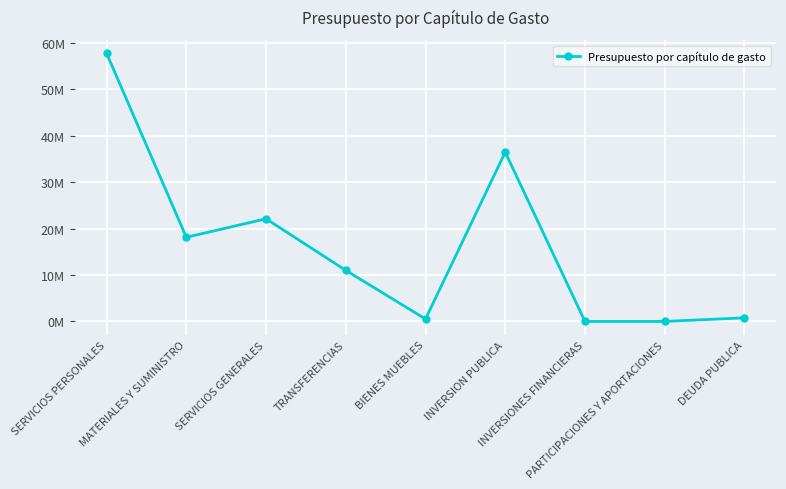

Is this an area chart (filled region under the line)?

No